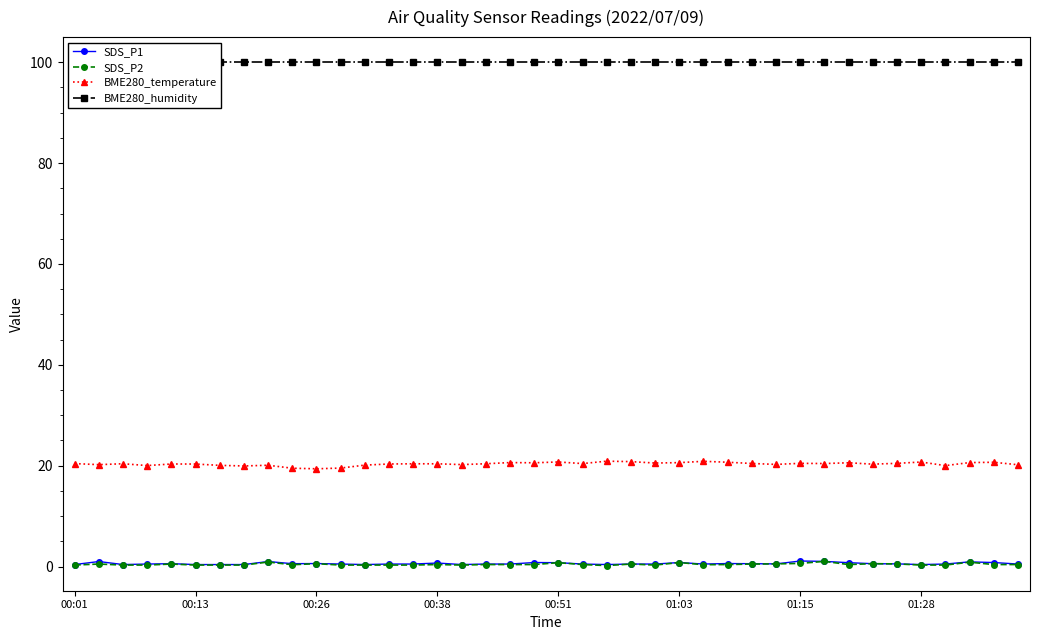

The value of SDS_P1 at 23 is 0.5. True or false?

True